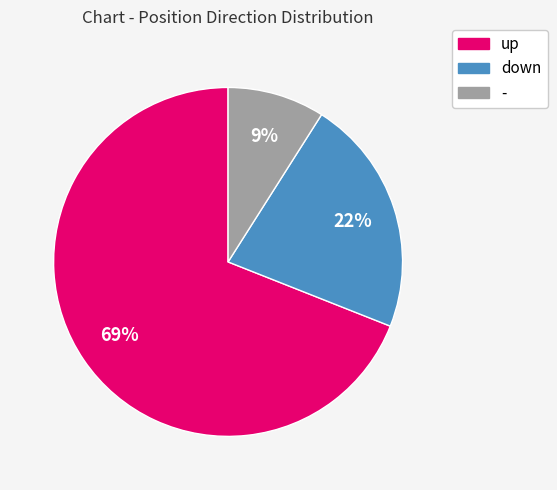

What is the largest slice in the pie chart?

up